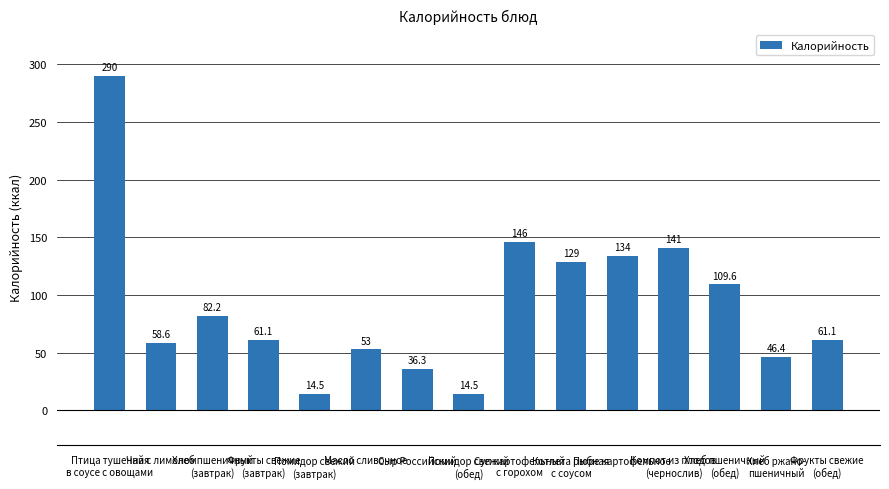

What position from the right is Пюре картофельное?

5